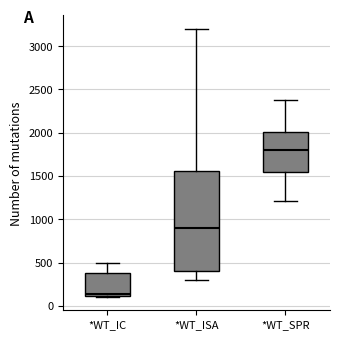

Reading left to right, read every box against the y-axis: the position of its median line, the range the box covers, and the ends of its whiskers. The values are not printed on the chart, so give them approximately, as read against the axis.

*WT_IC: median 150, box 100 to 400, whiskers 100 to 500
*WT_ISA: median 900, box 400 to 1550, whiskers 300 to 3200
*WT_SPR: median 1800, box 1550 to 2000, whiskers 1200 to 2400